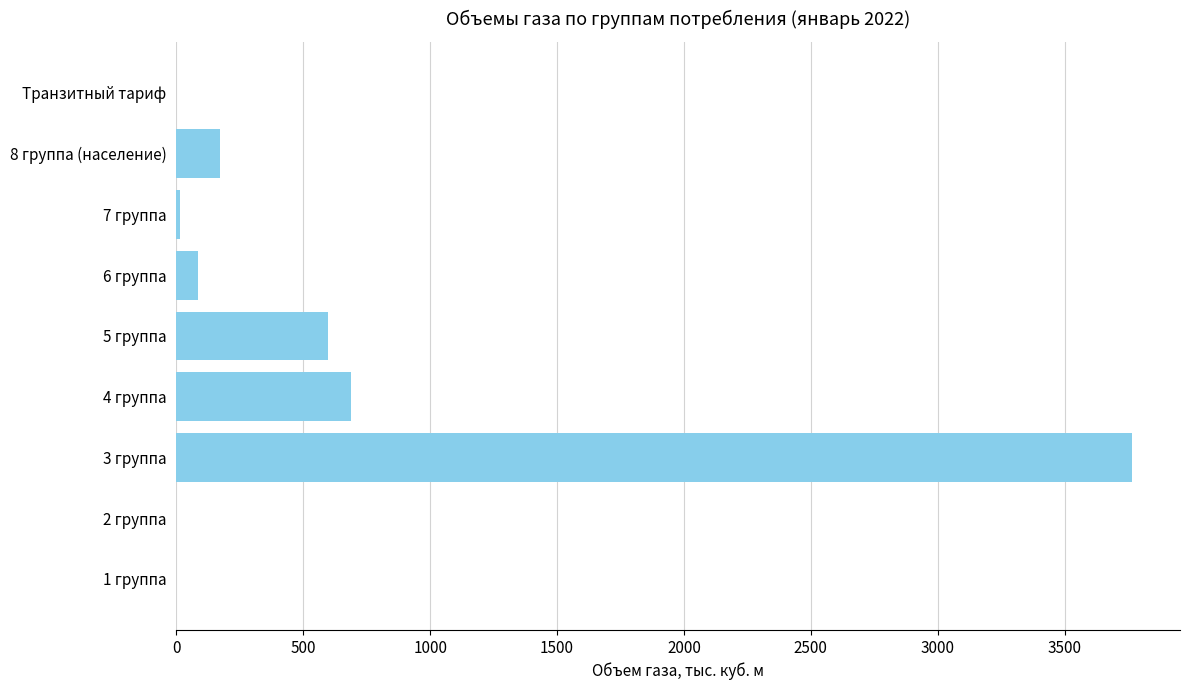

How many values exceed 83?

5